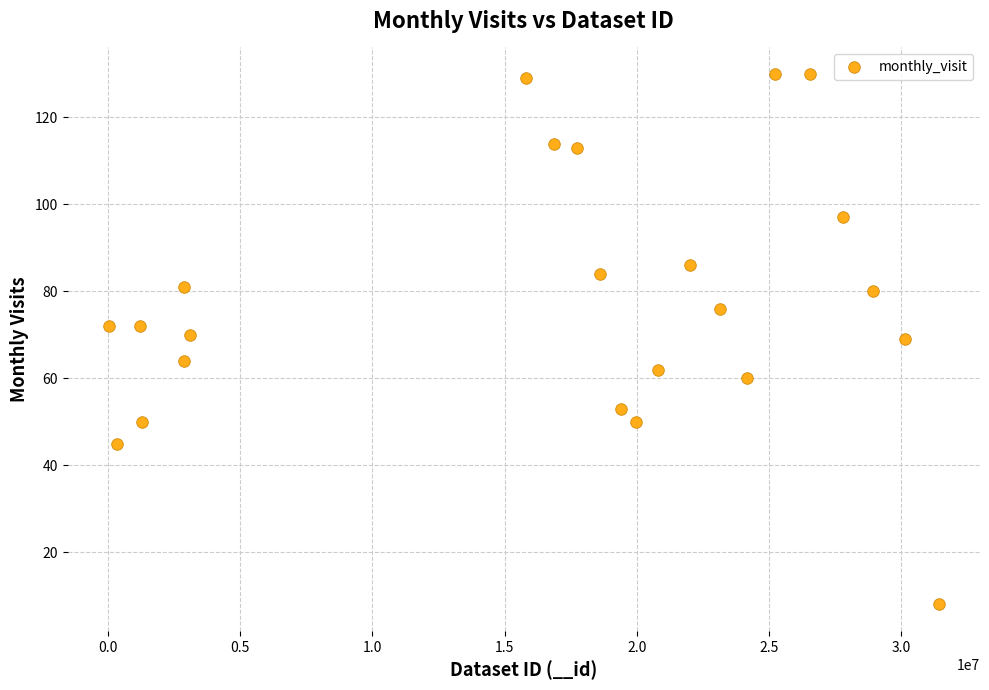

What is the range of X values (max minus min)?

31375064